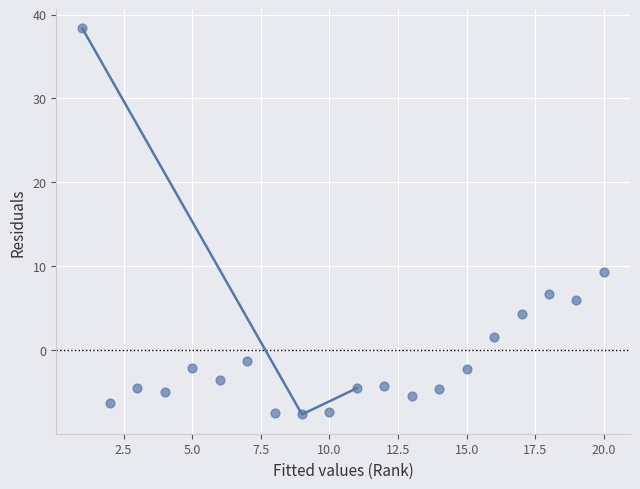

What Y value in the scatter plot is closest to 15?

9.3